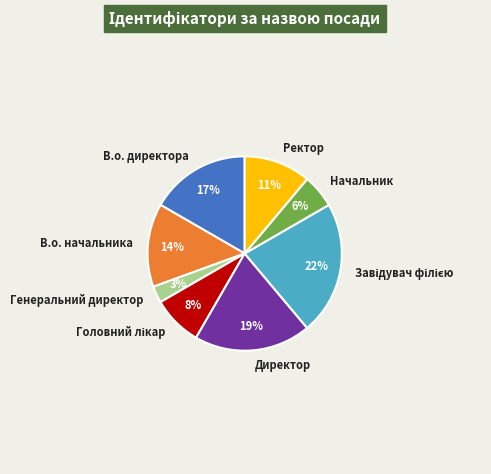

To the nearest percent, what is the difference between the largest and smallest slice percentages?

19%